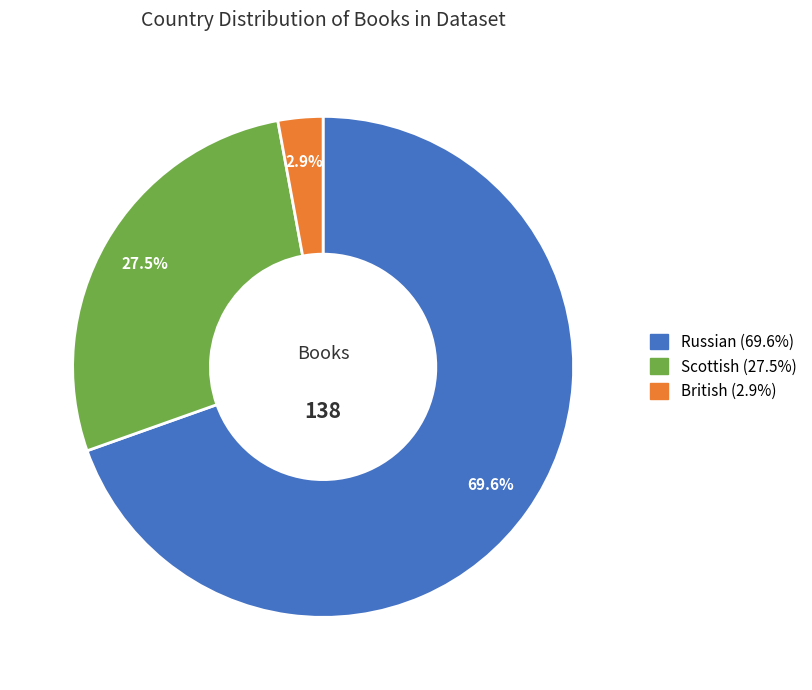

What is the smallest slice in the pie chart?

British